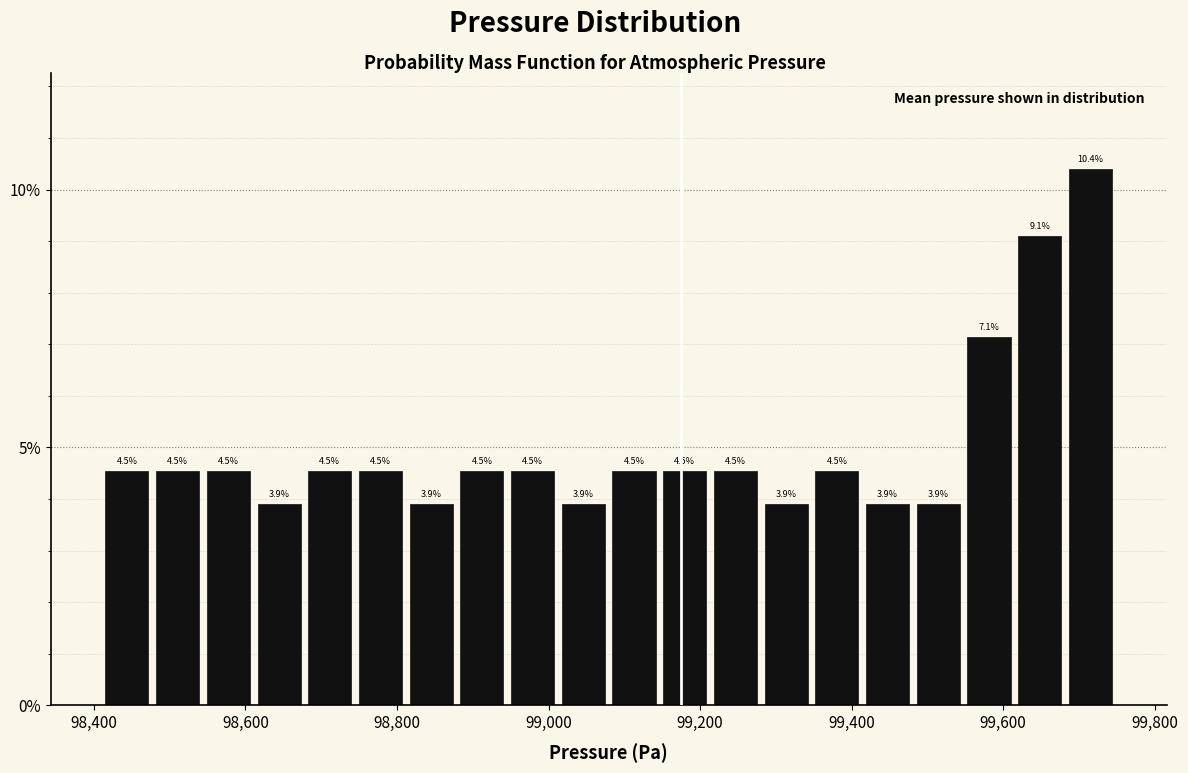

Read against the x-axis, roughly where is the centre of the tallest bar?

99720